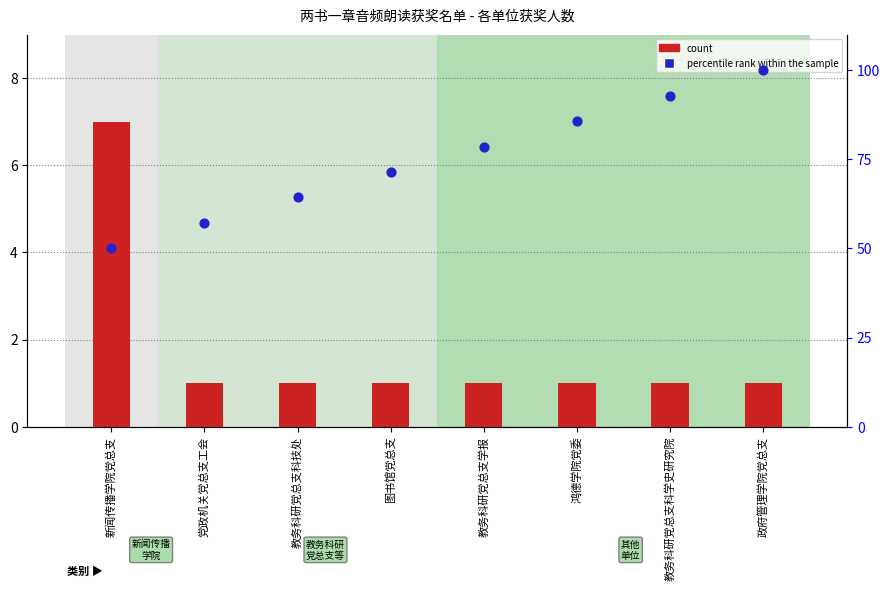

Which series has the largest total across all categories?

percentile rank within the sample